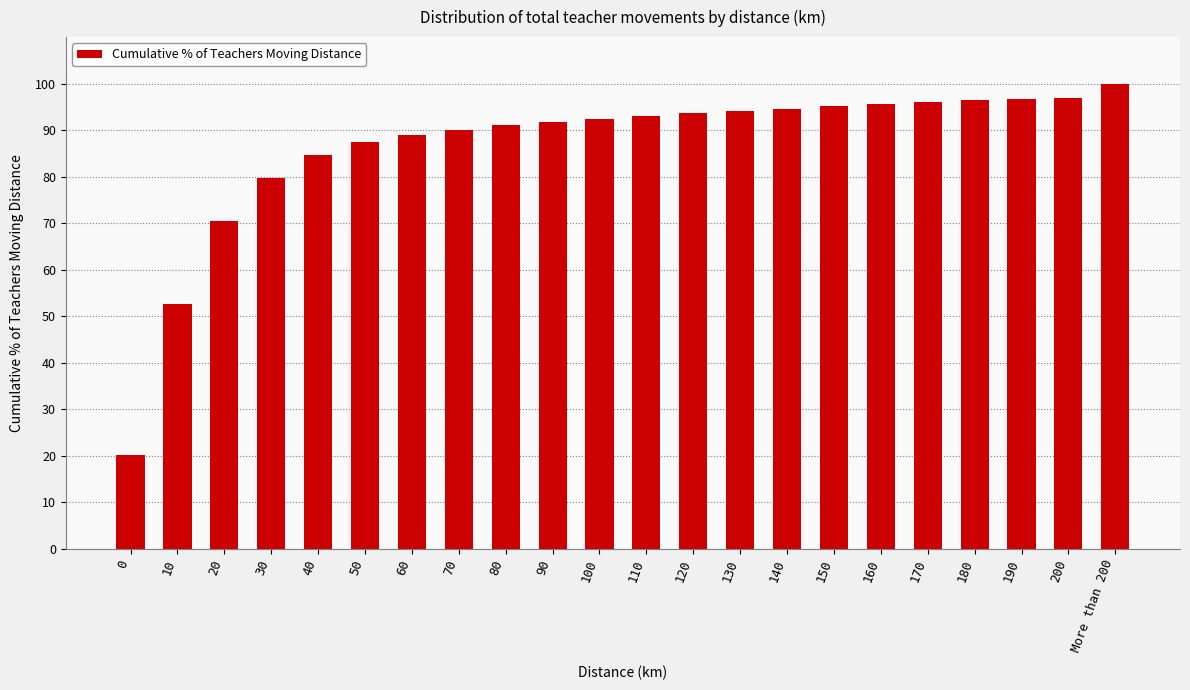

Is it true that the value at 200 is 37.7?

False